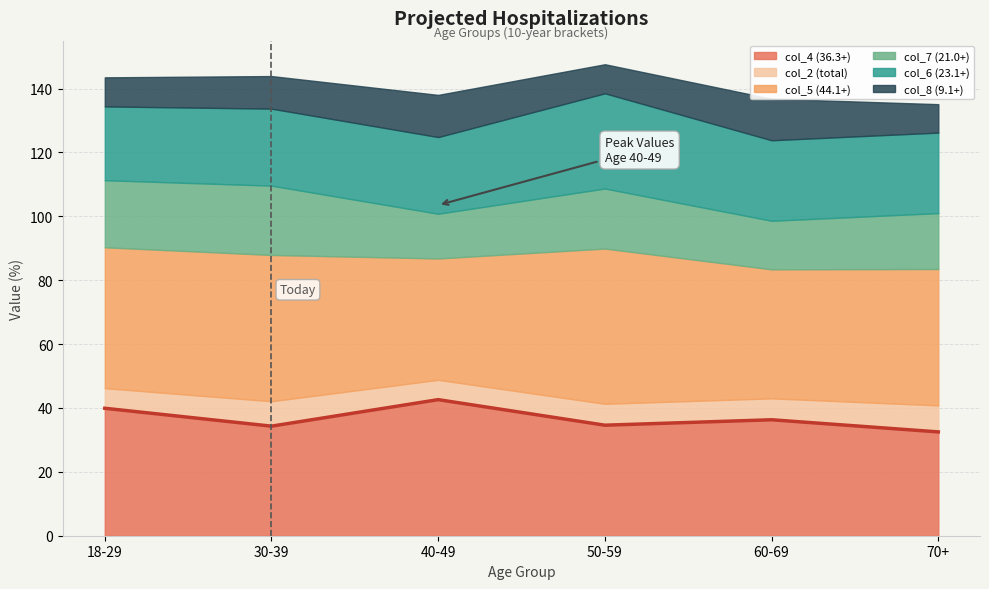

In col_8 (9.1+), how many points are higher than both neighbors (excluding endpoints)?

2